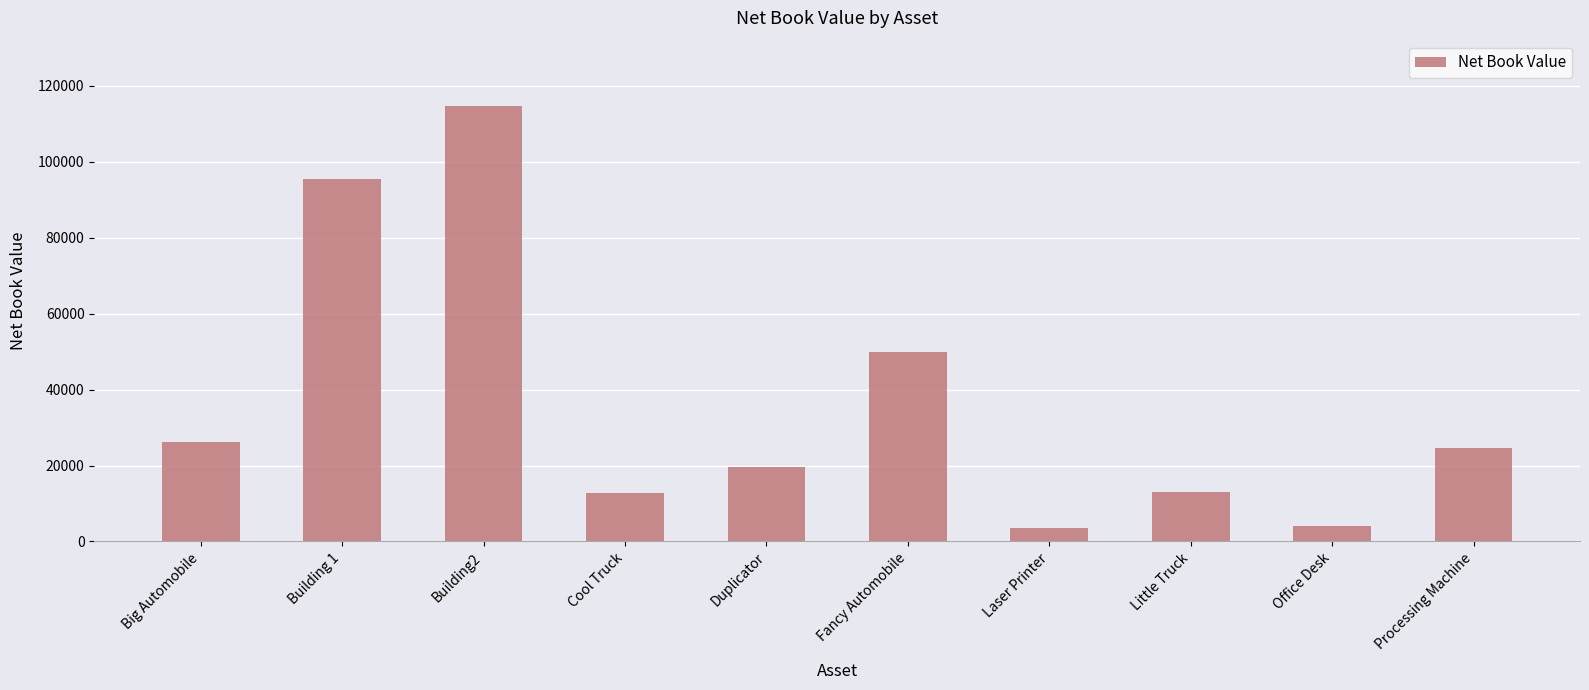

How many bars are there in total?

10